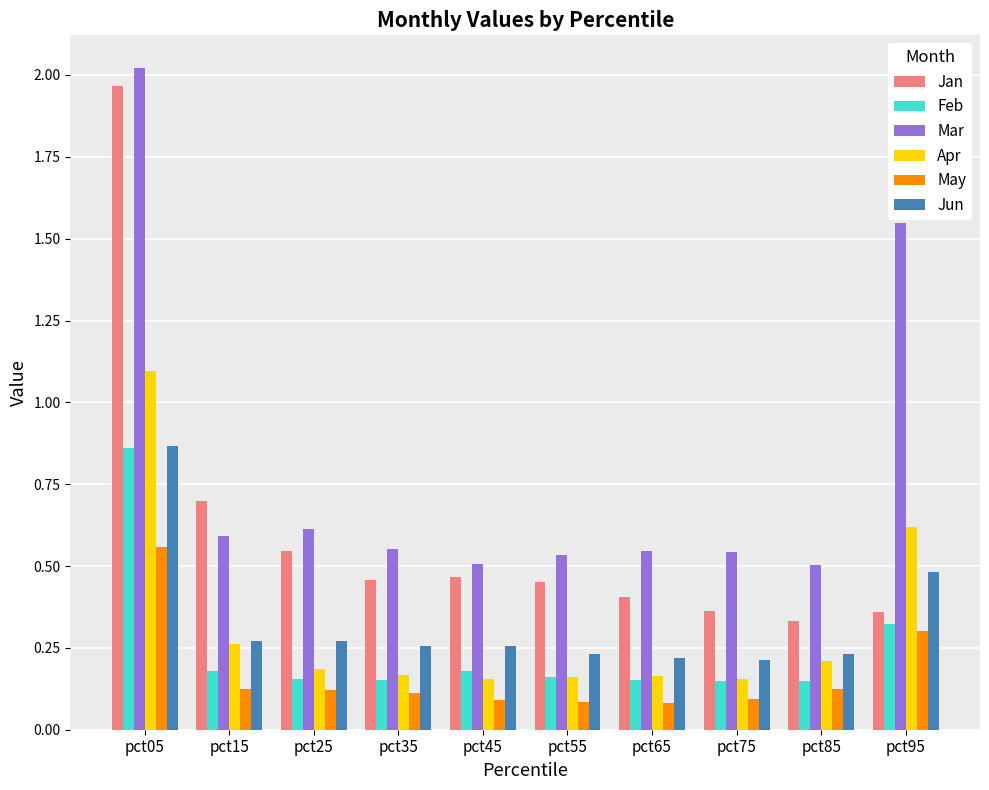

At which category is the sum across all series the highest?

pct05